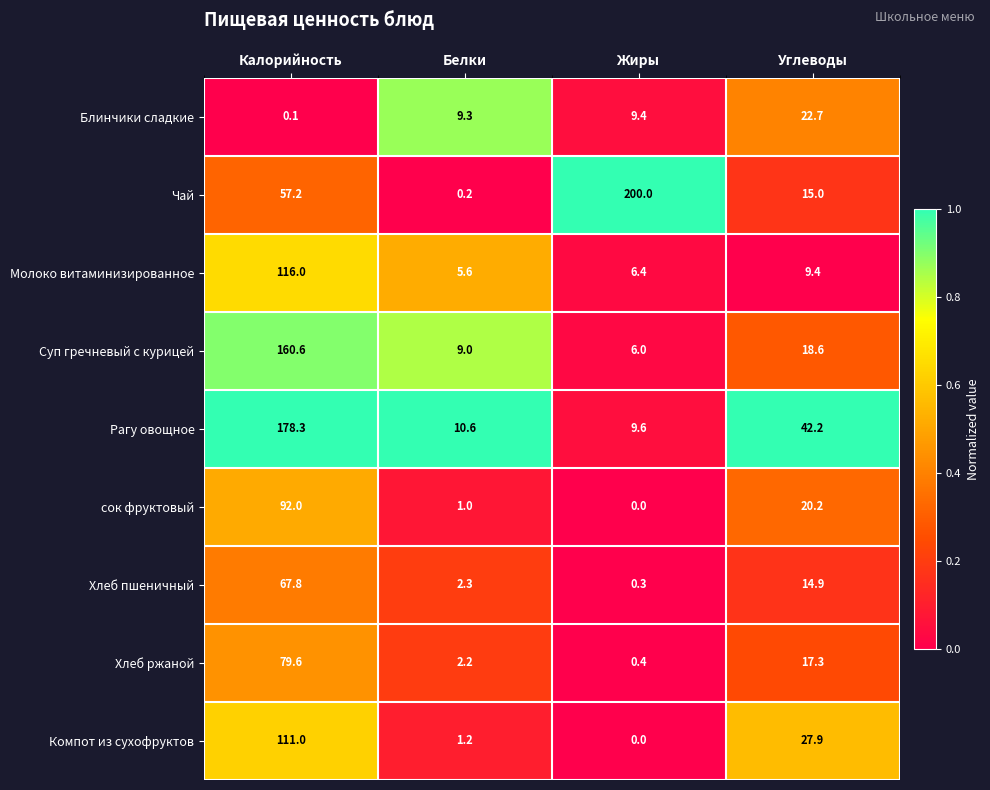

Which series has the largest total across all categories?

Чай